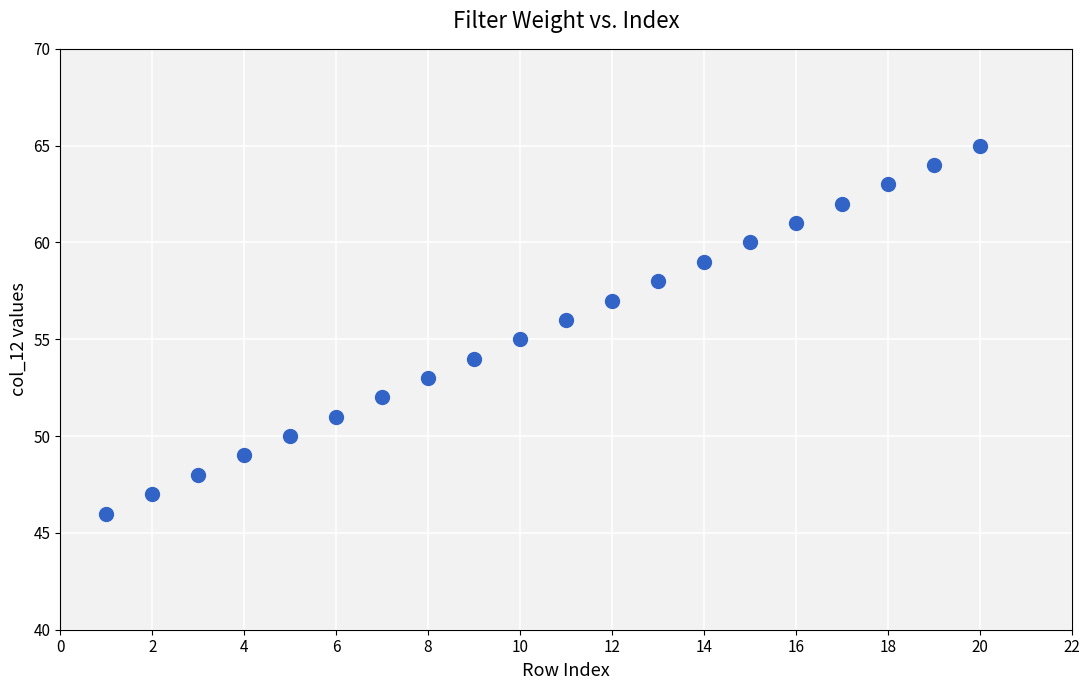

What is the range of X values (max minus min)?

19